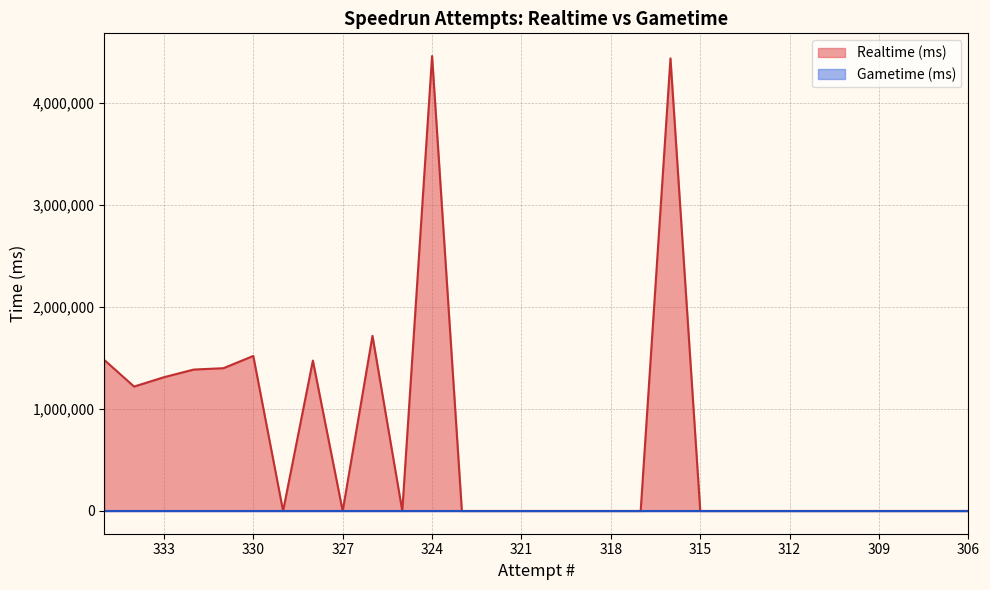

Between 318 and 321, which is larger?

318